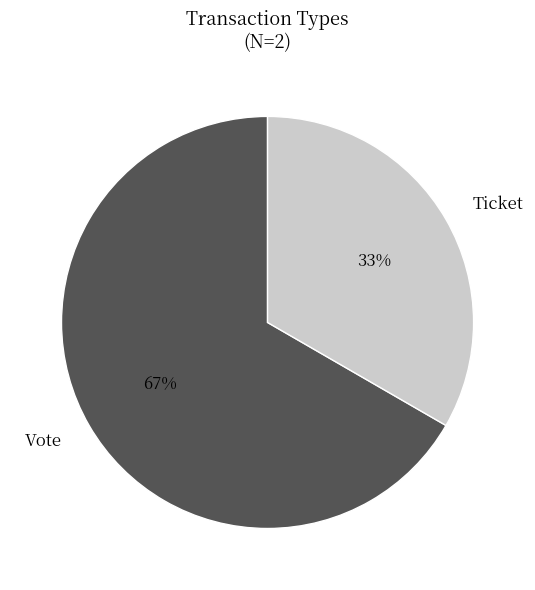

Is Vote the majority of the pie?

Yes